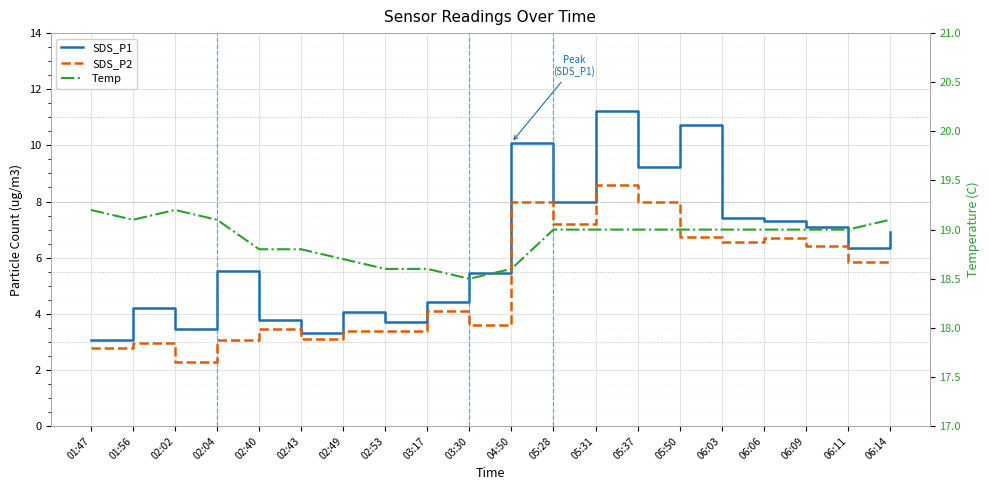

Reading left to right, list all the values displayed in this chart.

SDS_P1: 3.1	4.2	3.5	5.5	3.8	3.3	4.1	3.7	4.4	5.5	10.1	8.0	11.2	9.2	10.7	7.4	7.3	7.1	6.3	6.9
SDS_P2: 2.8	3.0	2.3	3.1	3.5	3.1	3.4	3.4	4.1	3.6	8.0	7.2	8.6	8.0	6.7	6.6	6.7	6.4	5.8	5.8
Temp: 19.2	19.1	19.2	19.1	18.8	18.8	18.7	18.6	18.6	18.5	18.6	19.0	19.0	19.0	19.0	19.0	19.0	19.0	19.0	19.1